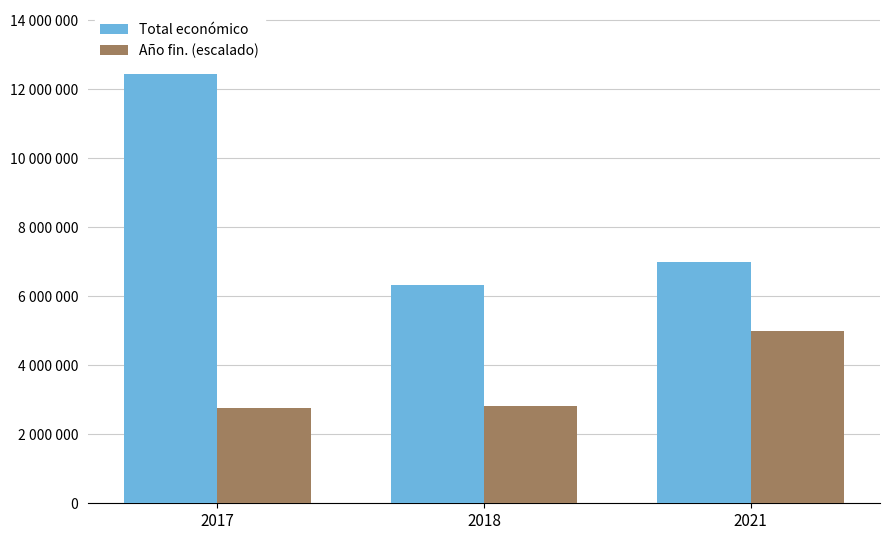

Does the chart contain stacked bars?

No